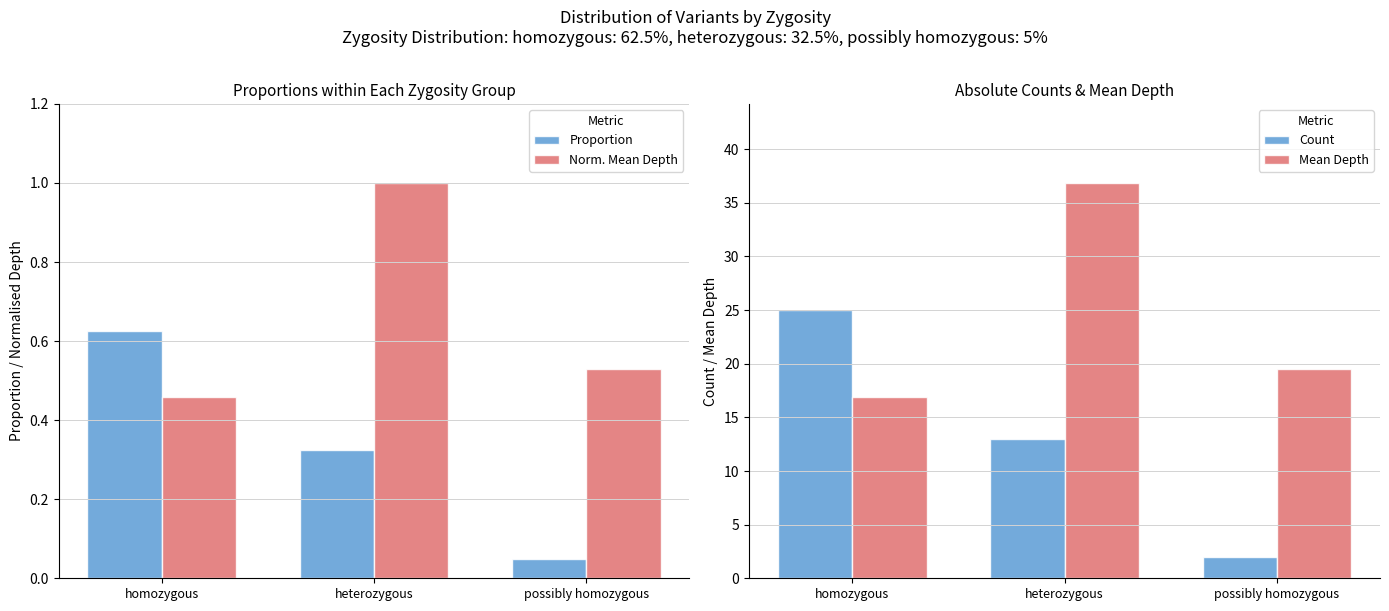

Is it true that Mean Depth equals 60.6 at heterozygous?

False